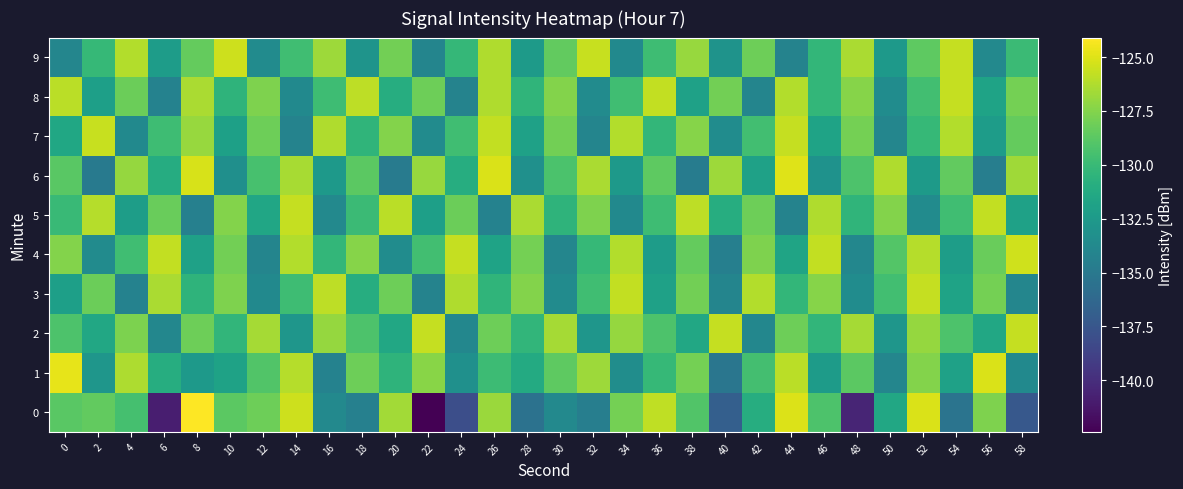

Reading left to right, what are all the values shown in this chart?

0: 0=-128.8	2=-128.5	4=-129.5	6=-140.9	8=-124.1	10=-128.7	12=-128.1	14=-125.5	16=-133.8	18=-134.4	20=-126.6	22=-142.4	24=-138.0	26=-126.8	28=-135.5	30=-133.8	32=-134.6	34=-127.9	36=-125.8	38=-129.0	40=-136.9	42=-131.0	44=-125.0	46=-129.2	48=-140.5	50=-131.4	52=-125.2	54=-135.4	56=-127.6	58=-137.3
1: 0=-124.8	2=-132.7	4=-126.3	6=-131.0	8=-132.6	10=-131.9	12=-129.0	14=-126.1	16=-134.3	18=-128.1	20=-130.5	22=-127.3	24=-133.2	26=-129.9	28=-131.2	30=-128.7	32=-126.8	34=-133.5	36=-130.1	38=-127.9	40=-135.2	42=-129.6	44=-126.0	46=-132.3	48=-128.7	50=-134.0	52=-127.5	54=-131.9	56=-125.1	58=-133.7
2: 0=-129.2	2=-131.5	4=-127.7	6=-133.9	8=-128.1	10=-130.3	12=-126.6	14=-132.8	16=-127.0	18=-129.2	20=-131.5	22=-125.7	24=-133.9	26=-128.1	28=-130.3	30=-126.6	32=-132.8	34=-127.0	36=-129.2	38=-131.5	40=-125.7	42=-133.9	44=-128.1	46=-130.3	48=-126.6	50=-132.8	52=-127.0	54=-129.2	56=-131.5	58=-125.7
3: 0=-132.1	2=-128.2	4=-134.3	6=-126.4	8=-130.5	10=-127.6	12=-133.7	14=-129.8	16=-125.9	18=-131.0	20=-128.1	22=-134.2	24=-126.3	26=-130.4	28=-127.5	30=-133.6	32=-129.7	34=-125.8	36=-131.9	38=-128.0	40=-134.1	42=-126.2	44=-130.3	46=-127.4	48=-133.5	50=-129.6	52=-125.7	54=-131.8	56=-127.9	58=-134.0
4: 0=-127.5	2=-133.6	4=-129.7	6=-125.8	8=-131.9	10=-128.0	12=-134.1	14=-126.2	16=-130.3	18=-127.4	20=-133.5	22=-129.6	24=-125.7	26=-131.8	28=-127.9	30=-134.0	32=-130.1	34=-126.2	36=-132.3	38=-128.4	40=-134.5	42=-127.6	44=-131.7	46=-125.8	48=-133.9	50=-129.0	52=-126.1	54=-132.2	56=-128.3	58=-125.4
5: 0=-130.0	2=-126.1	4=-132.2	6=-128.3	8=-134.4	10=-127.5	12=-131.6	14=-125.7	16=-133.8	18=-129.9	20=-126.0	22=-132.1	24=-128.2	26=-134.3	28=-126.4	30=-130.5	32=-127.6	34=-133.7	36=-129.8	38=-125.9	40=-131.0	42=-128.1	44=-134.2	46=-126.3	48=-130.4	50=-127.5	52=-133.6	54=-129.7	56=-125.8	58=-131.9
6: 0=-128.8	2=-134.9	4=-127.0	6=-131.1	8=-125.2	10=-133.3	12=-129.4	14=-126.5	16=-132.6	18=-128.7	20=-134.8	22=-126.9	24=-131.0	26=-125.1	28=-133.2	30=-129.3	32=-126.4	34=-132.5	36=-128.6	38=-134.7	40=-126.8	42=-131.9	44=-125.0	46=-133.1	48=-129.2	50=-126.3	52=-132.4	54=-128.5	56=-134.6	58=-126.7
7: 0=-131.5	2=-125.6	4=-133.7	6=-129.8	8=-126.9	10=-132.0	12=-128.1	14=-134.2	16=-126.3	18=-130.4	20=-127.5	22=-133.6	24=-129.7	26=-125.8	28=-131.9	30=-128.0	32=-134.1	34=-126.2	36=-130.3	38=-127.4	40=-133.5	42=-129.6	44=-125.7	46=-131.8	48=-127.9	50=-134.0	52=-130.1	54=-126.2	56=-132.3	58=-128.4
8: 0=-126.0	2=-132.1	4=-128.2	6=-134.3	8=-126.4	10=-130.5	12=-127.6	14=-133.7	16=-129.8	18=-125.9	20=-131.0	22=-128.1	24=-134.2	26=-126.3	28=-130.4	30=-127.5	32=-133.6	34=-129.7	36=-125.8	38=-131.9	40=-128.0	42=-134.1	44=-126.2	46=-130.3	48=-127.4	50=-133.5	52=-129.6	54=-125.7	56=-131.8	58=-127.9
9: 0=-134.0	2=-130.1	4=-126.2	6=-132.3	8=-128.4	10=-125.5	12=-133.6	14=-129.7	16=-126.8	18=-132.9	20=-128.0	22=-134.1	24=-130.2	26=-126.3	28=-132.4	30=-128.5	32=-125.6	34=-133.7	36=-129.8	38=-126.9	40=-133.0	42=-128.1	44=-134.2	46=-130.3	48=-126.4	50=-132.5	52=-128.6	54=-125.7	56=-133.8	58=-129.9